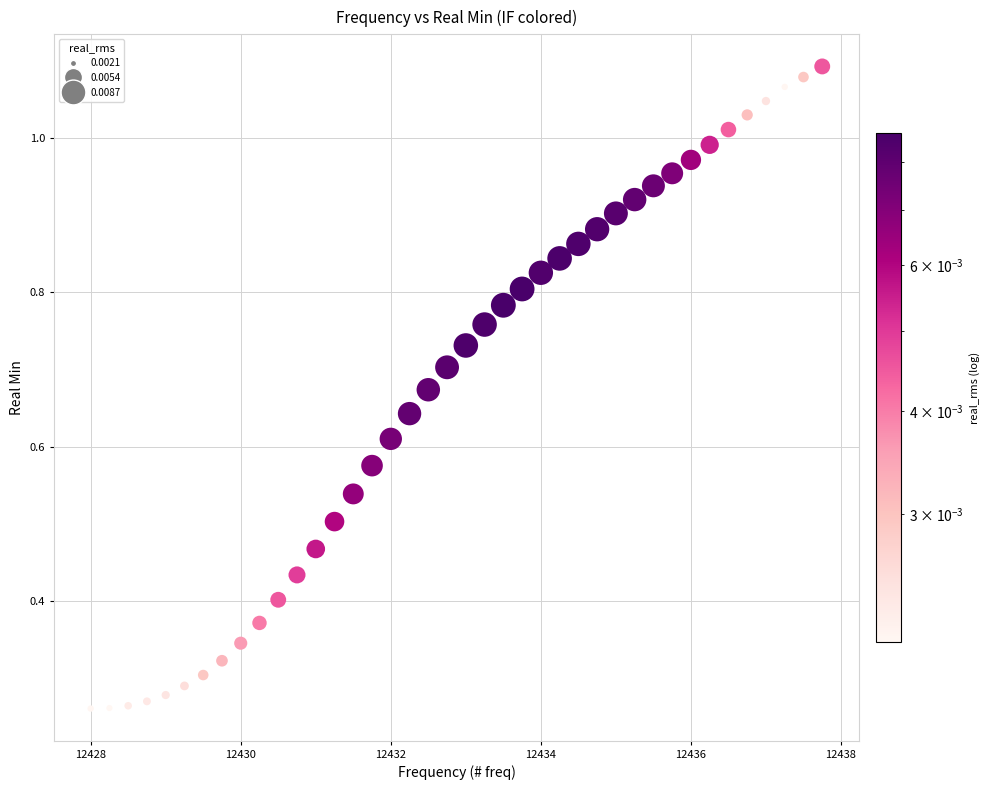

What is the range of X values (max minus min)?

9.8